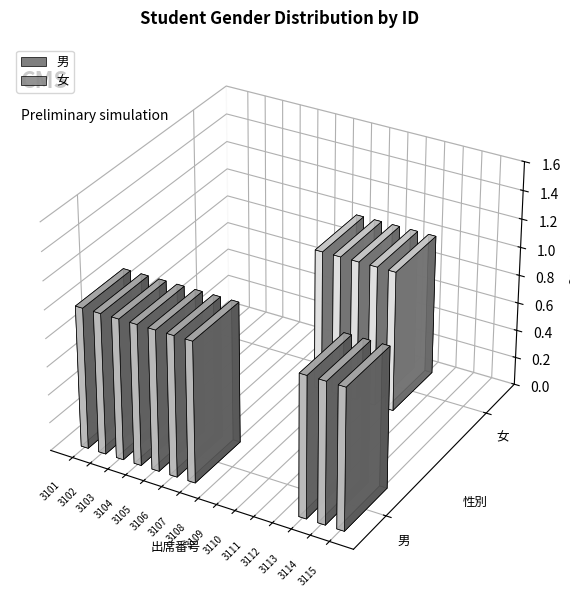

Which series changed the most between 3101 and 3107?

男